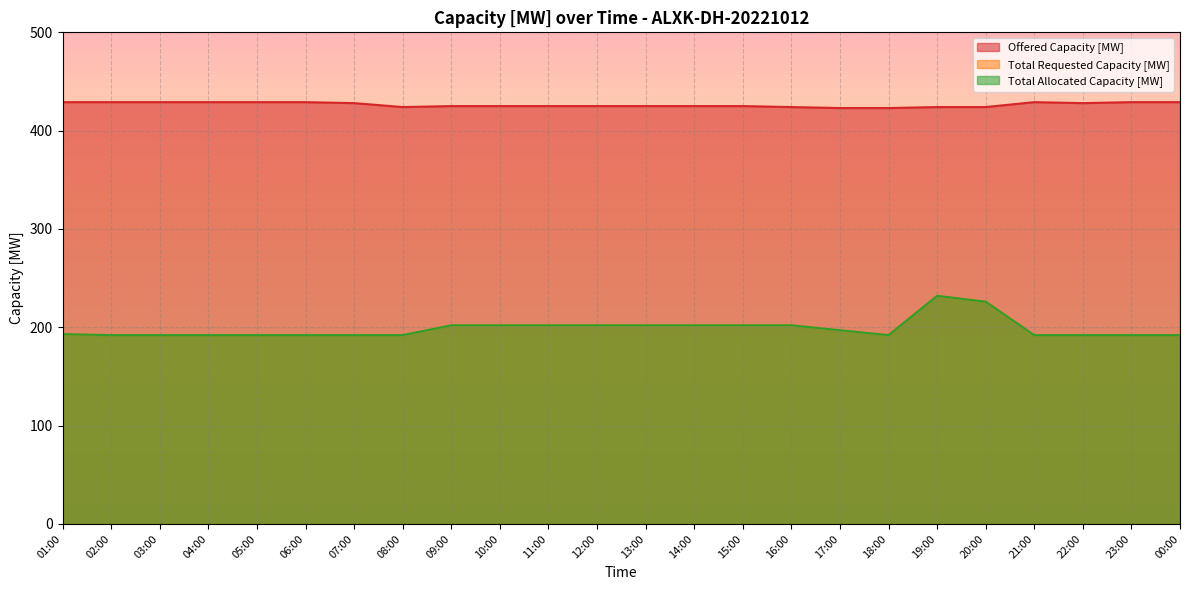

Between 04:00 and 17:00, which series saw the biggest shift?

Offered Capacity [MW]